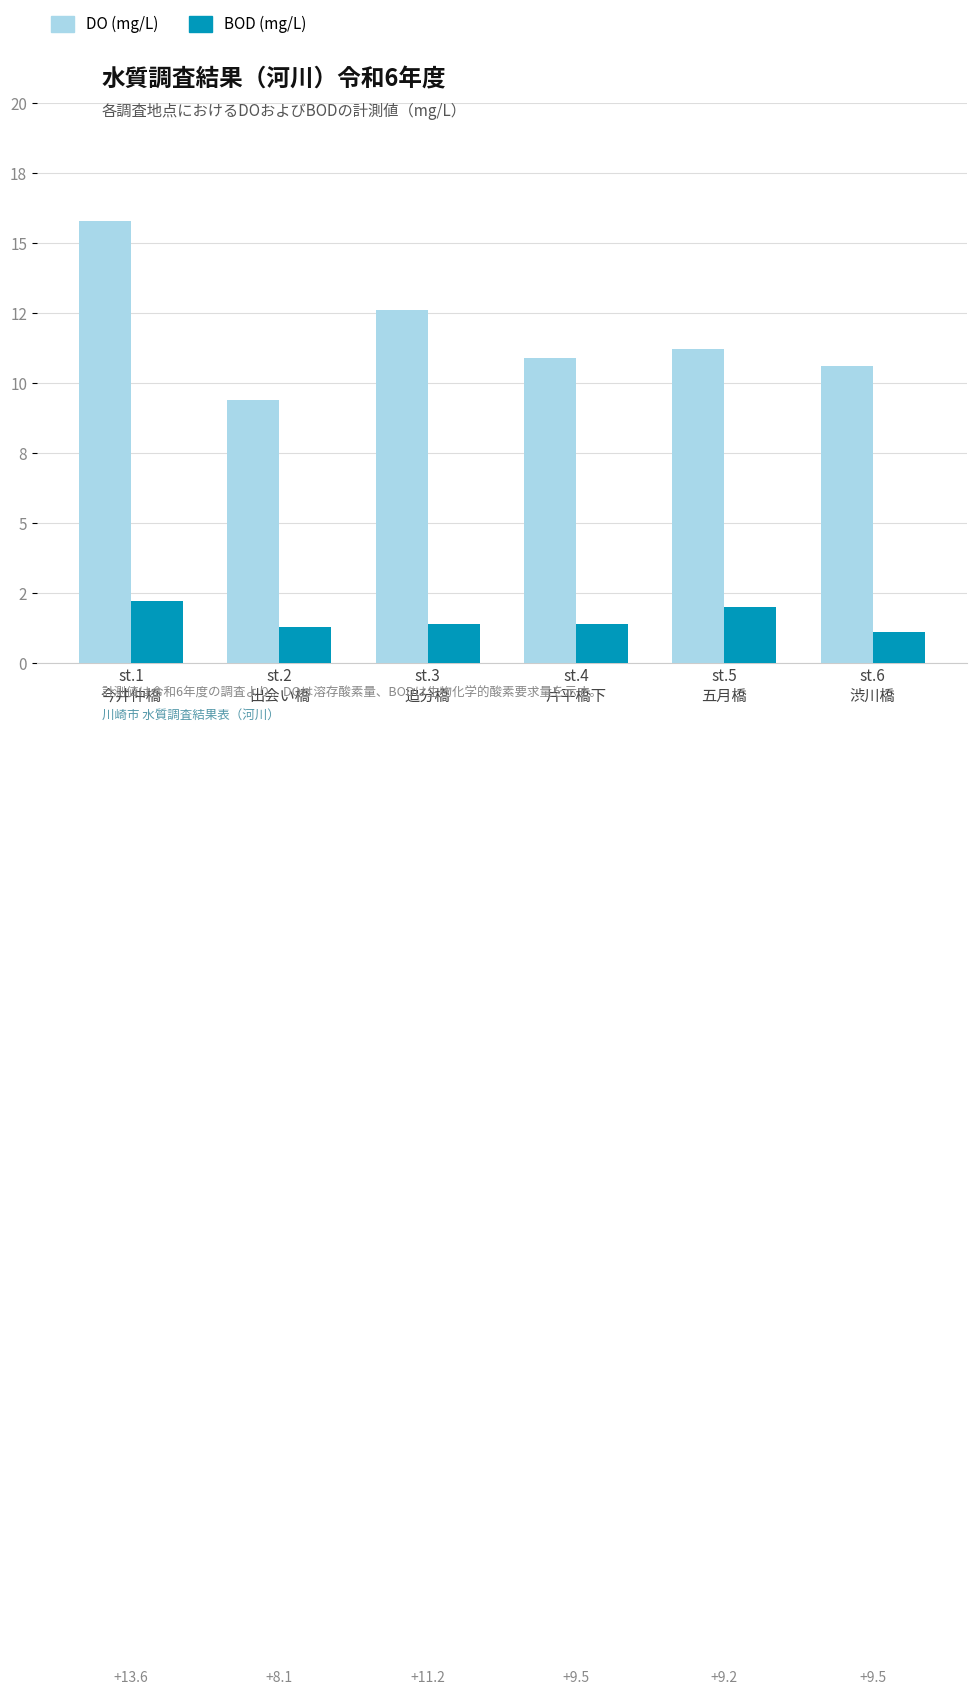

At which label does DO (mg/L) first exceed 11?

st.1
今井仲橋